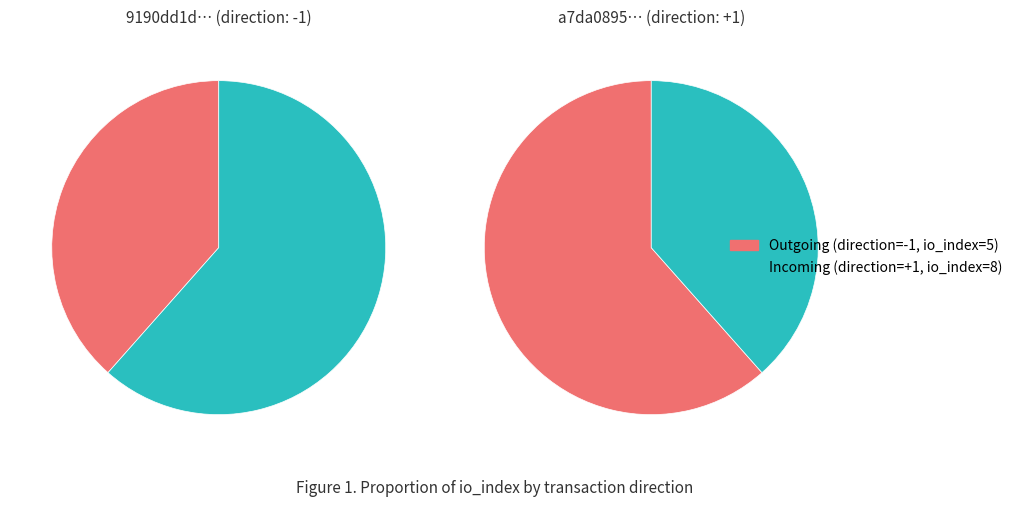

Is the sum of direction and io_index greater than half?

Yes